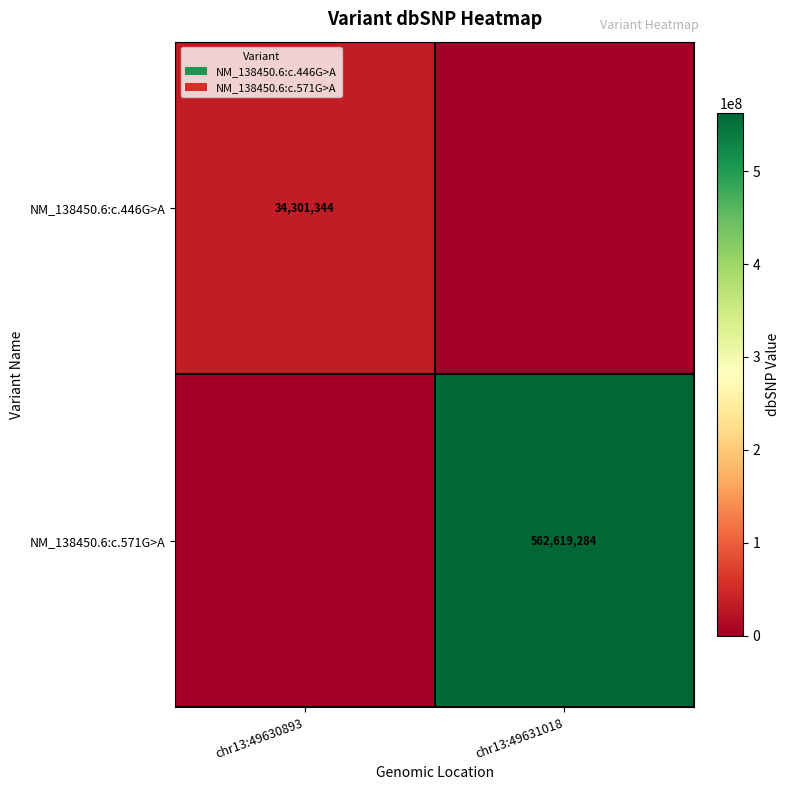

Is it true that NM_138450.6:c.571G>A equals 562619284 at chr13:49631018?

True